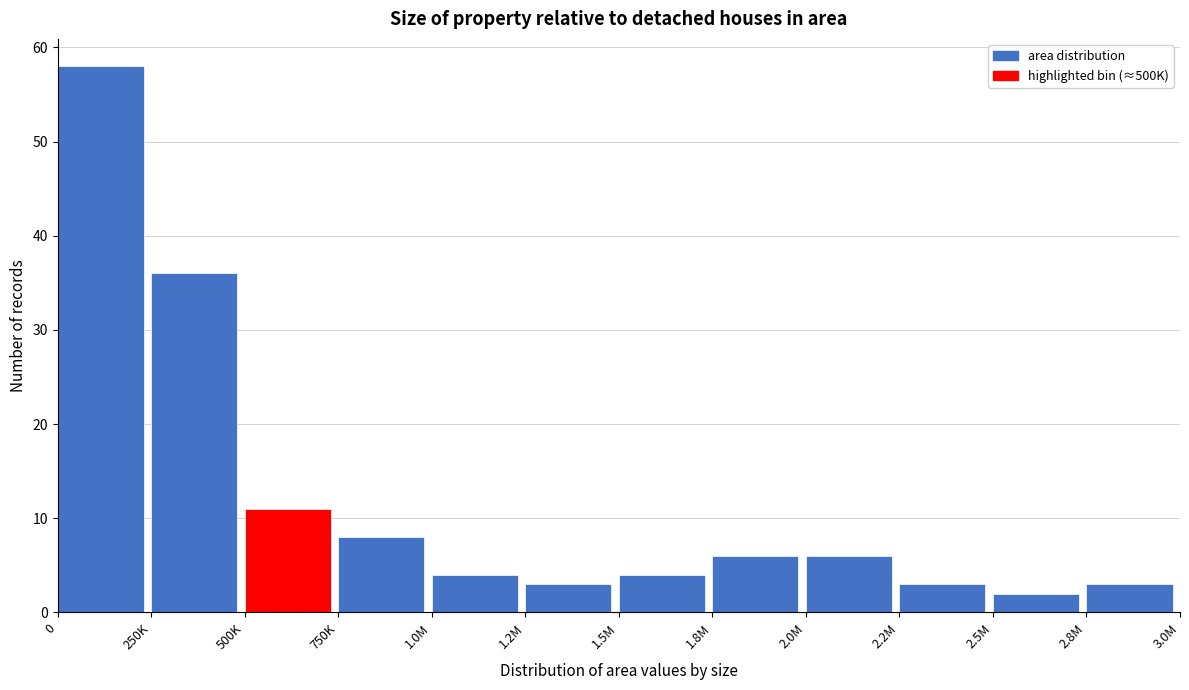

Reading left to right, what are all the values shown in this chart?

58	36	11	8	4	3	4	6	6	3	2	3